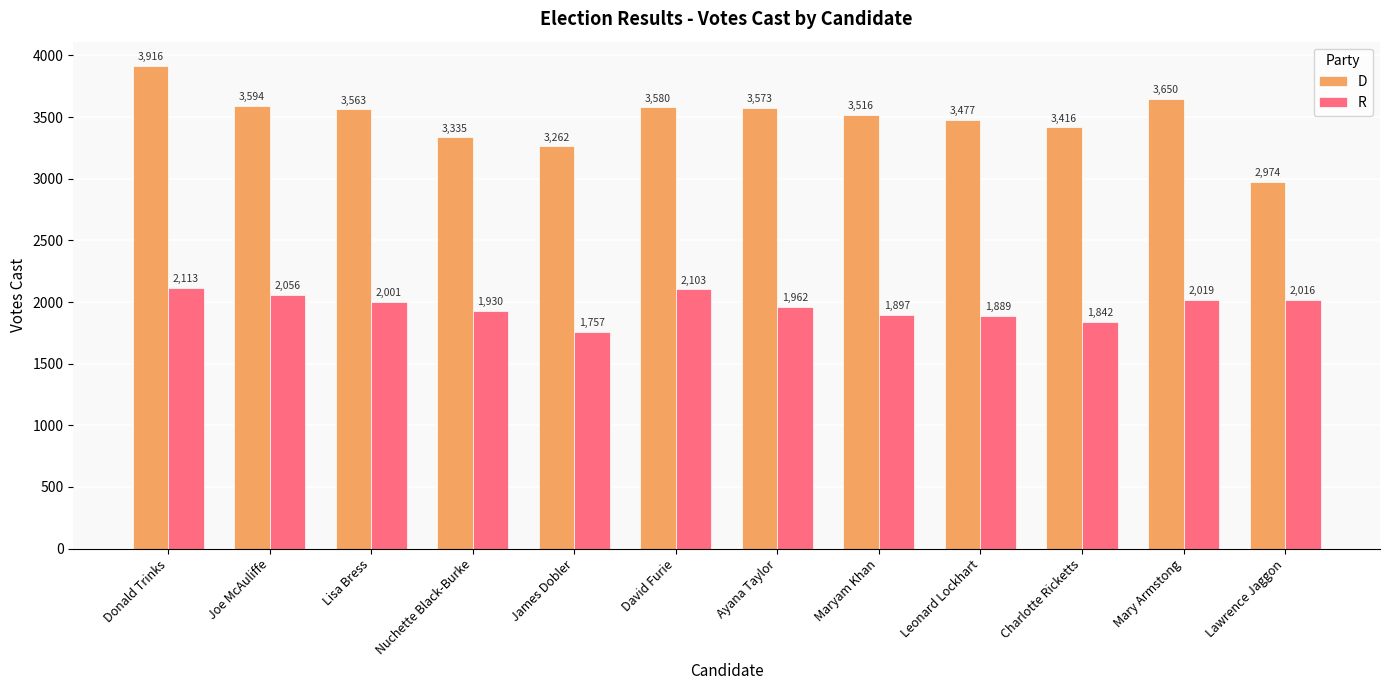

What is the maximum value for R?

2113